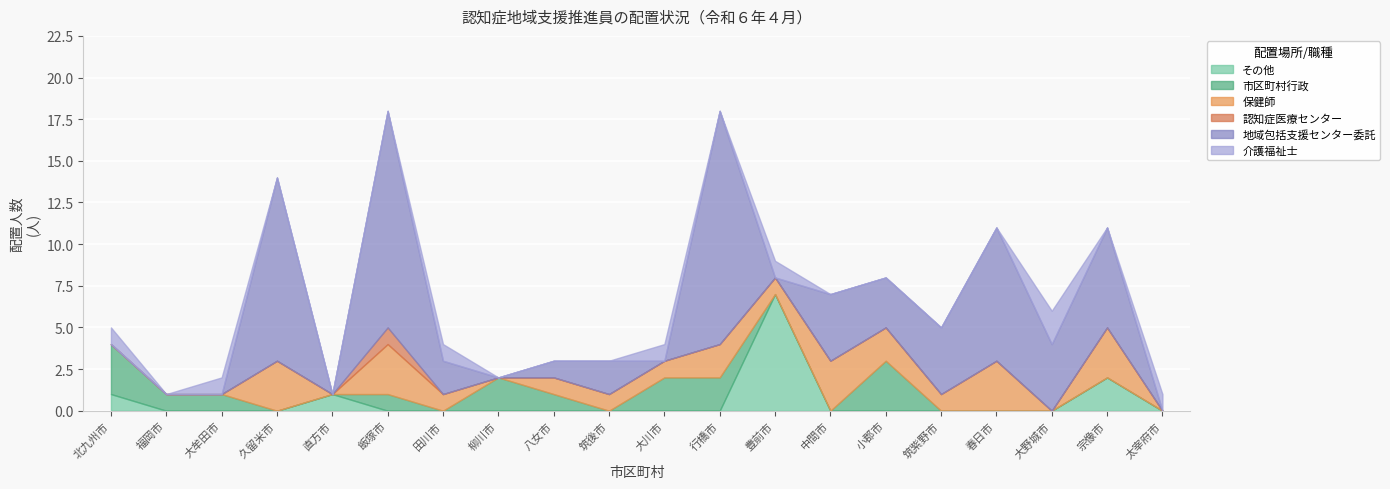

What is the label of the 19th point from the left?

宗像市